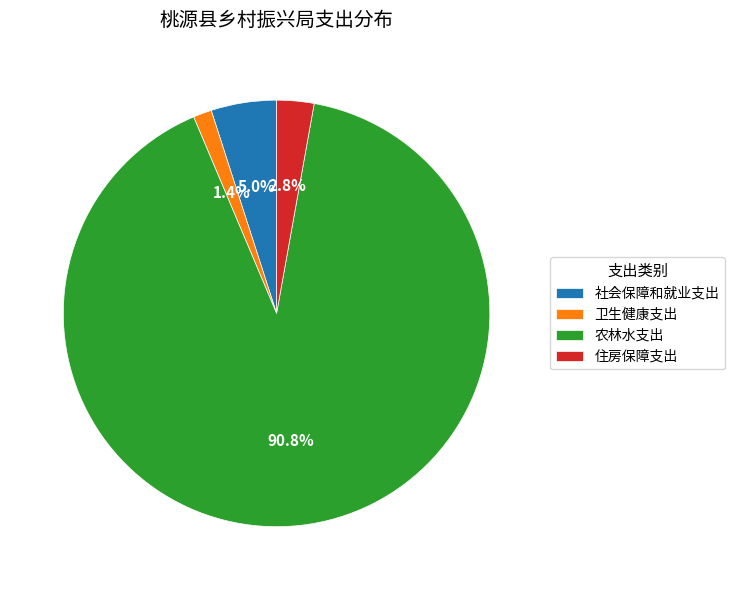

Rank the categories by value from lowest to highest.

卫生健康支出, 住房保障支出, 社会保障和就业支出, 农林水支出